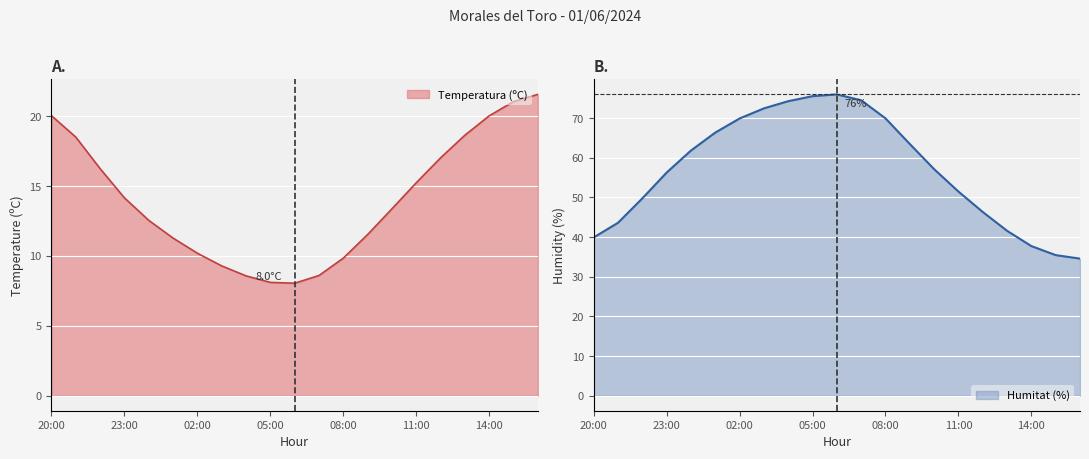

Which series has the widest spread of values?

Humitat (%)